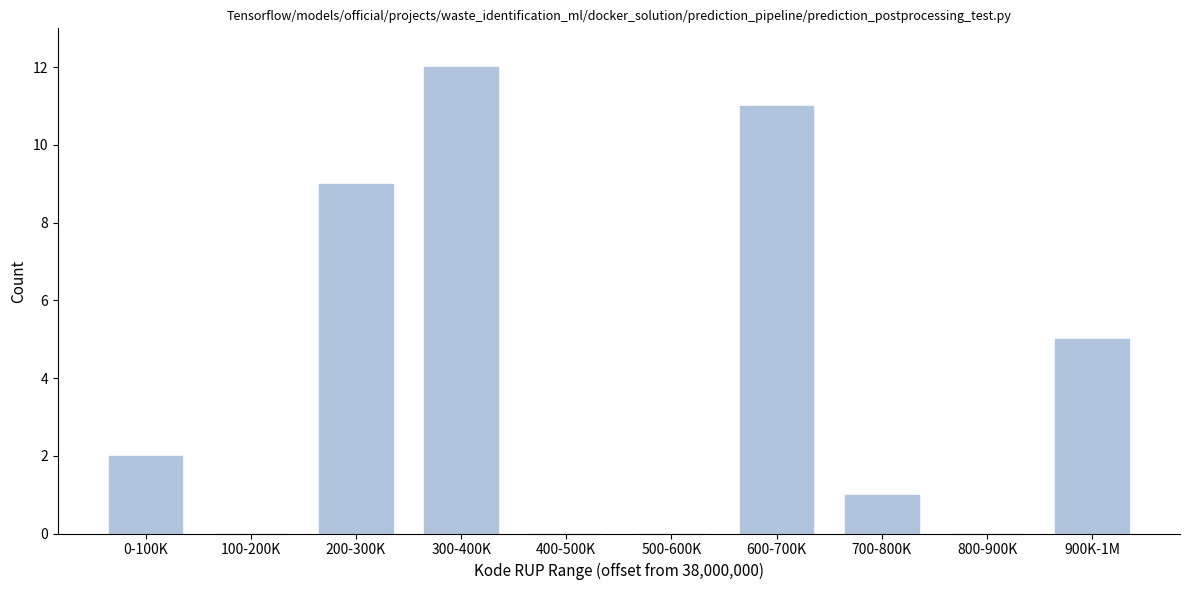

Reading left to right, transcribe all the data shown in this chart.

0-100K=2	100-200K=0	200-300K=9	300-400K=12	400-500K=0	500-600K=0	600-700K=11	700-800K=1	800-900K=0	900K-1M=5